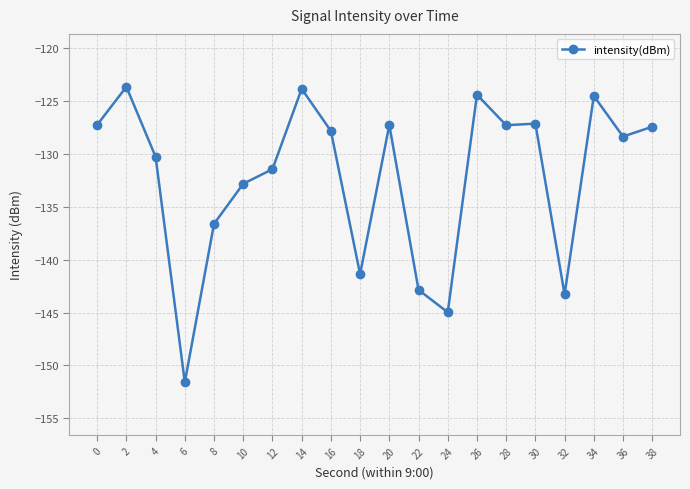

What is the sum of the values at 20 and 16?

-255.1